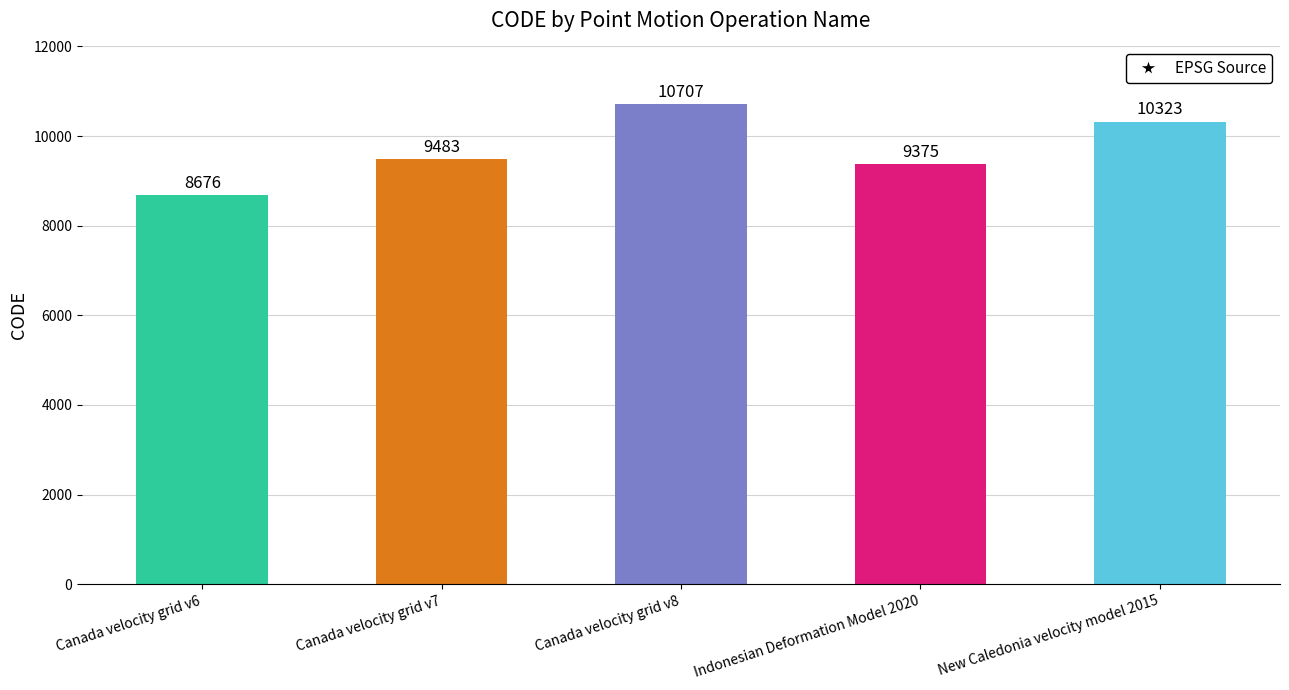

What is the difference between the values at Canada velocity grid v8 and Indonesian Deformation Model 2020?

1332